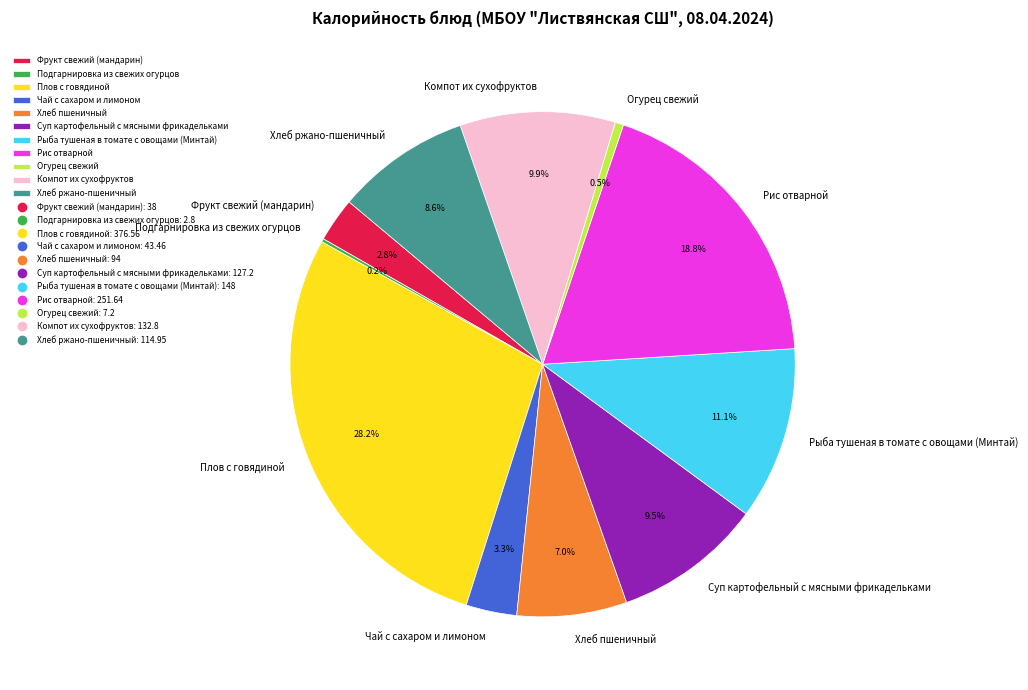

To the nearest percent, what is the combined percentage of Плов с говядиной and Огурец свежий?

29%